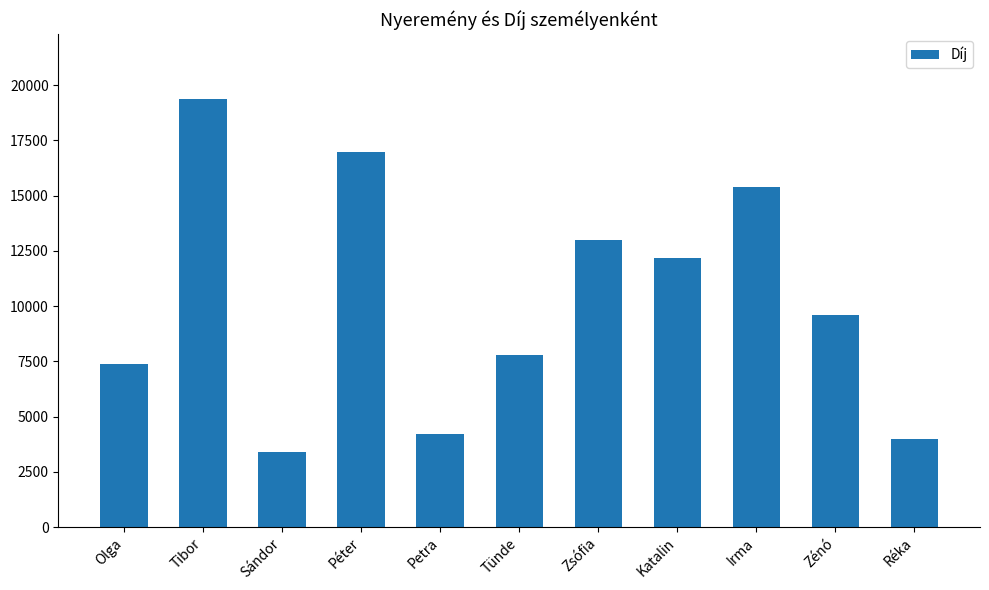

What is the change in value from Tibor to Zénó?

-9800